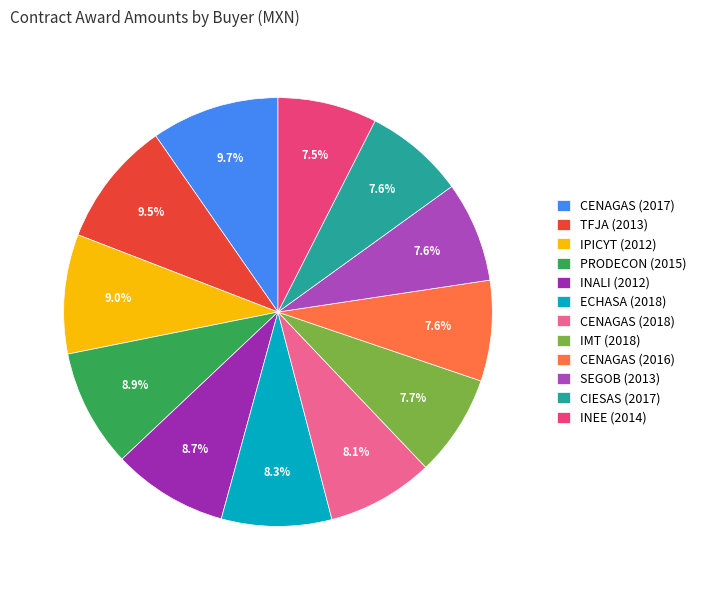

Is it true that CIESAS (2017) is 8% of the pie?

True